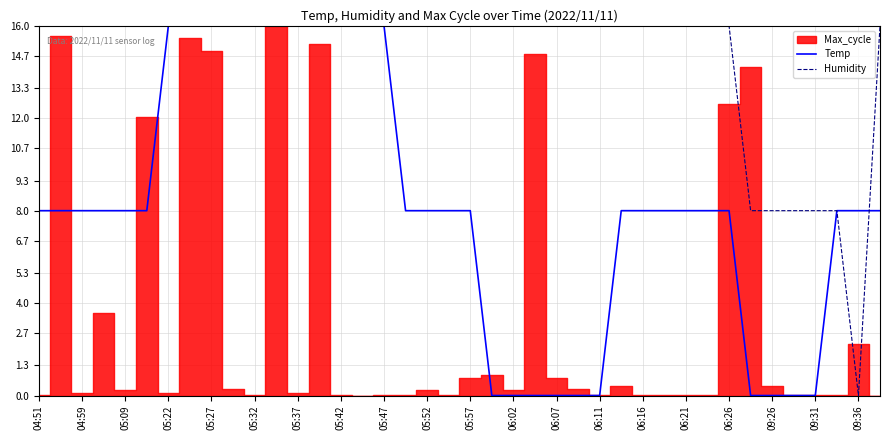

True or false: Temp has a value of 0.0 at 35.

True